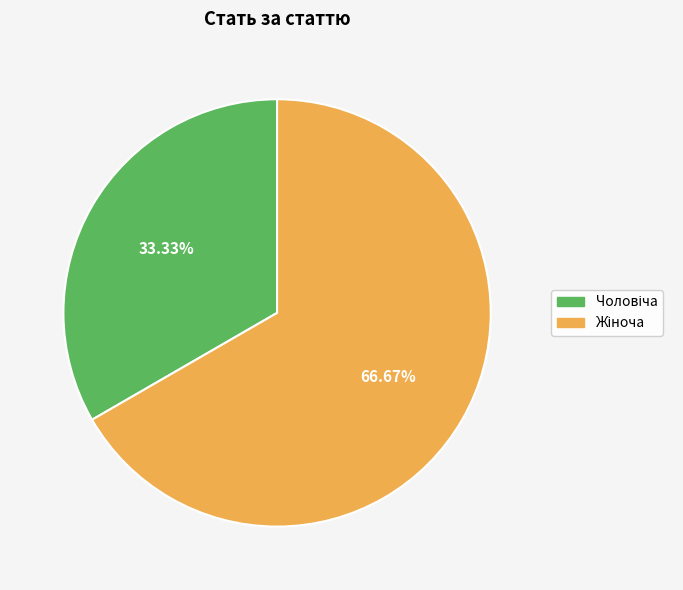

What percentage is the Чоловіча slice, to the nearest percent?

33%